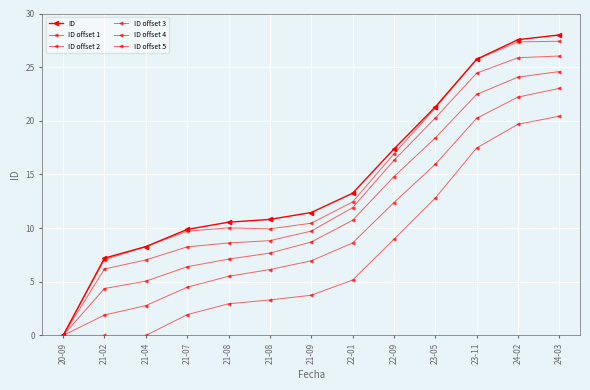

How many lines are shown in the chart?

6